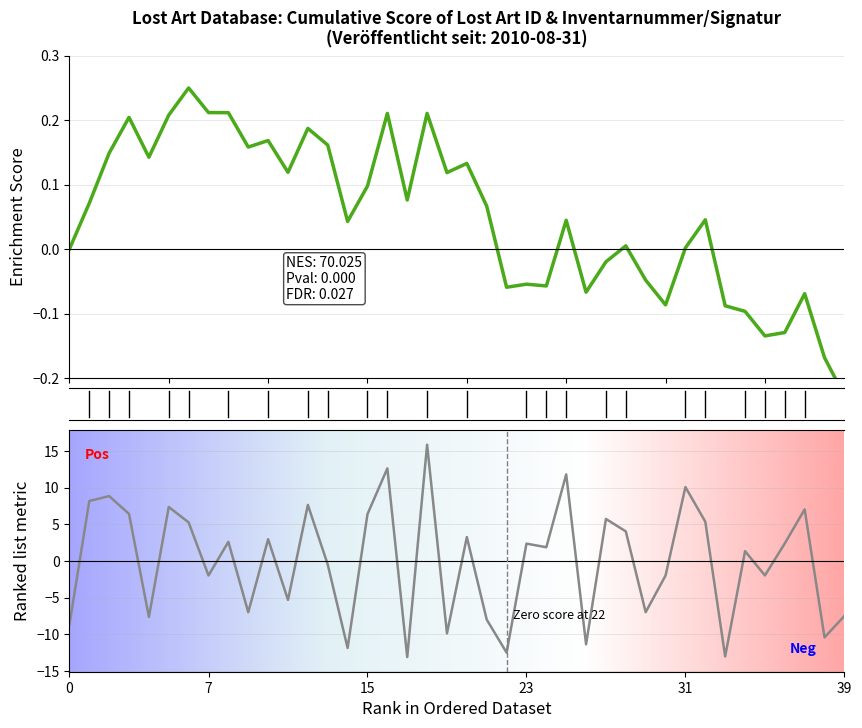

Count the number of data series in this chart.

1